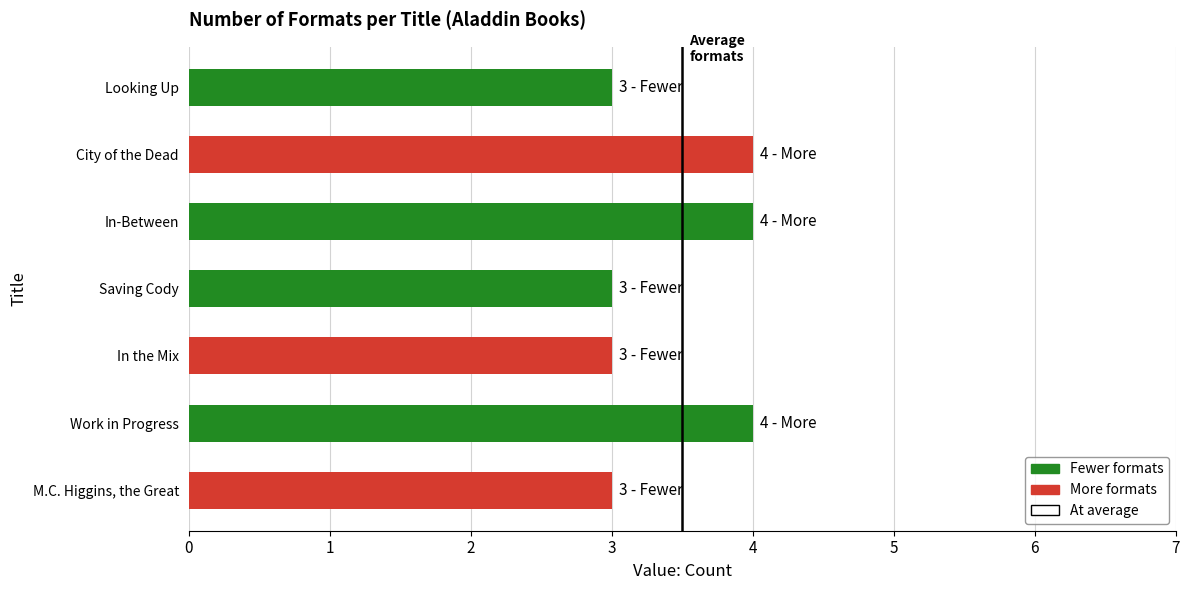

What is the sum of the values at Saving Cody and In the Mix?

6